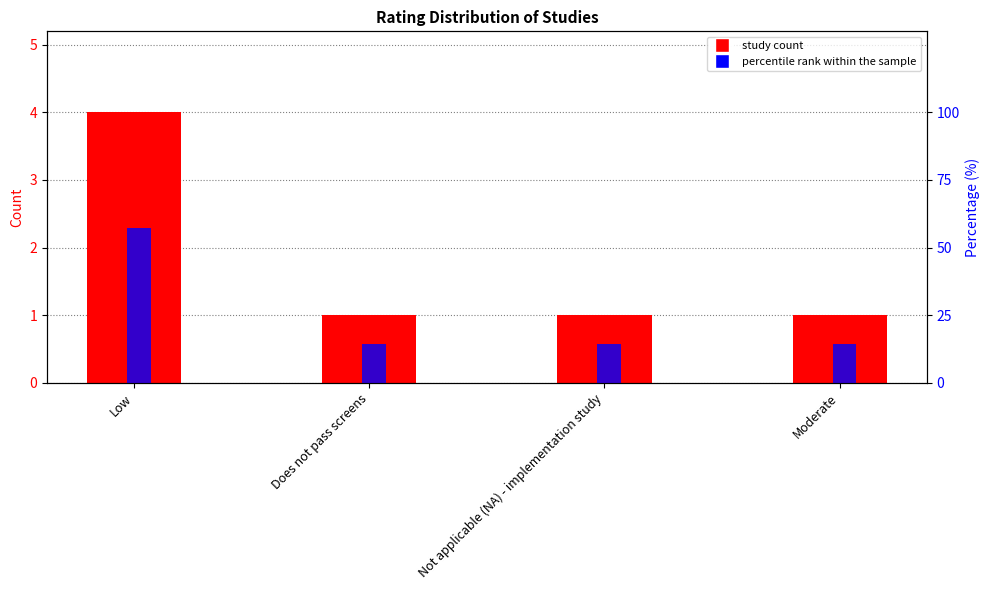

The Study Count series shows 1.7 at Does not pass screens. True or false?

False